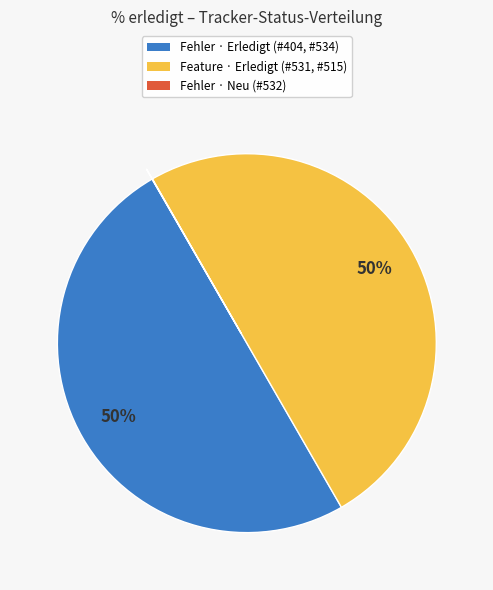

To the nearest percent, what is the average slice percentage?

33%